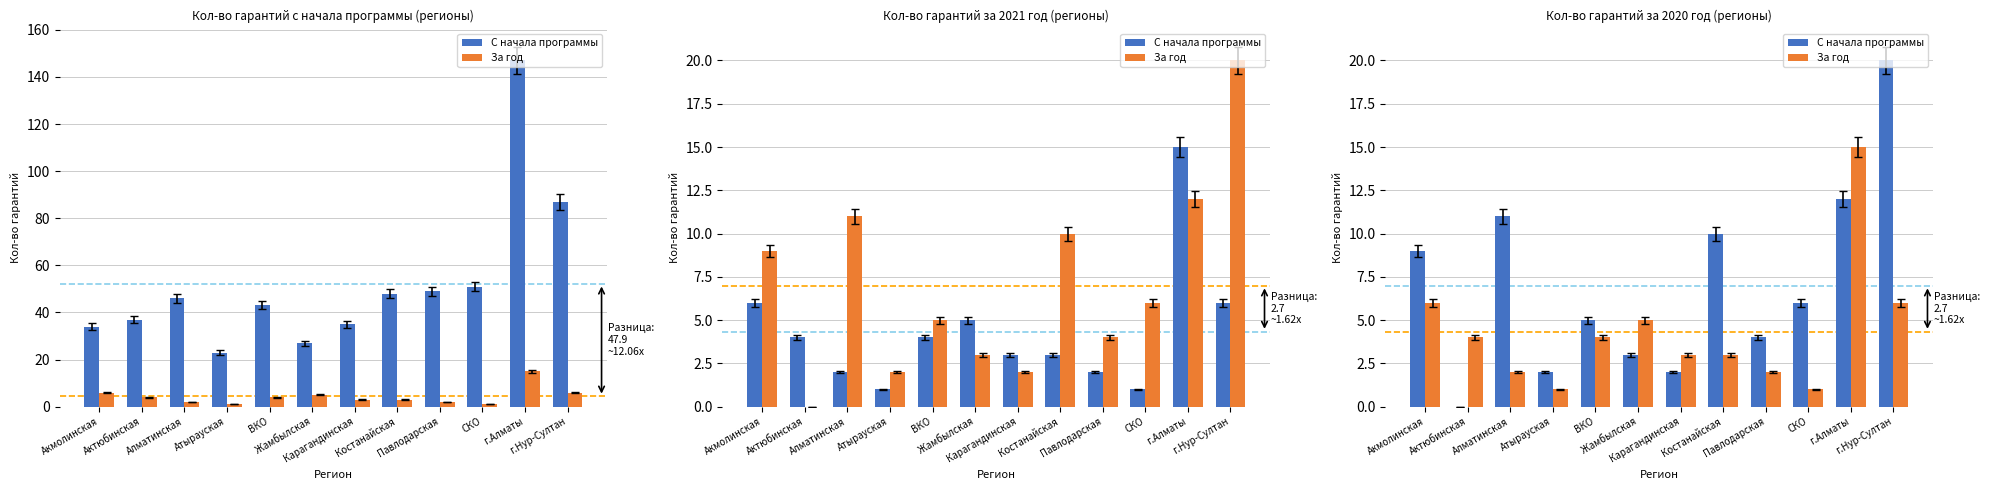

What is the value of the С начала программы bar at the 11th from the left?

12